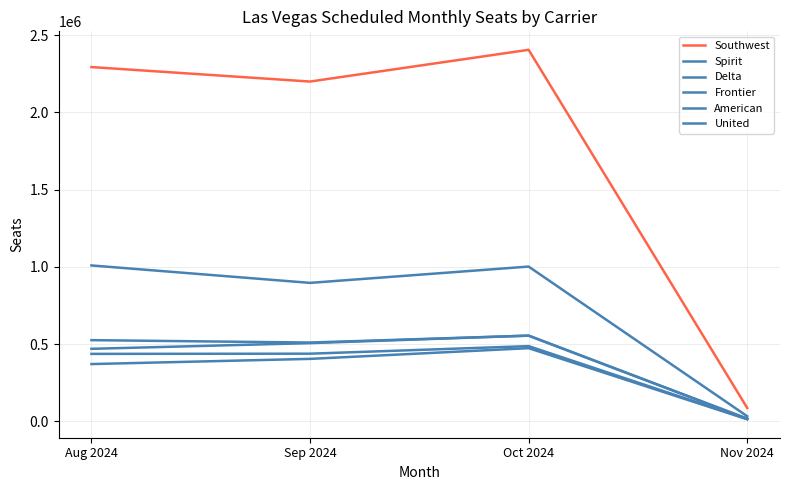

What is the difference between the Spirit values at Oct 2024 and Aug 2024?

7306